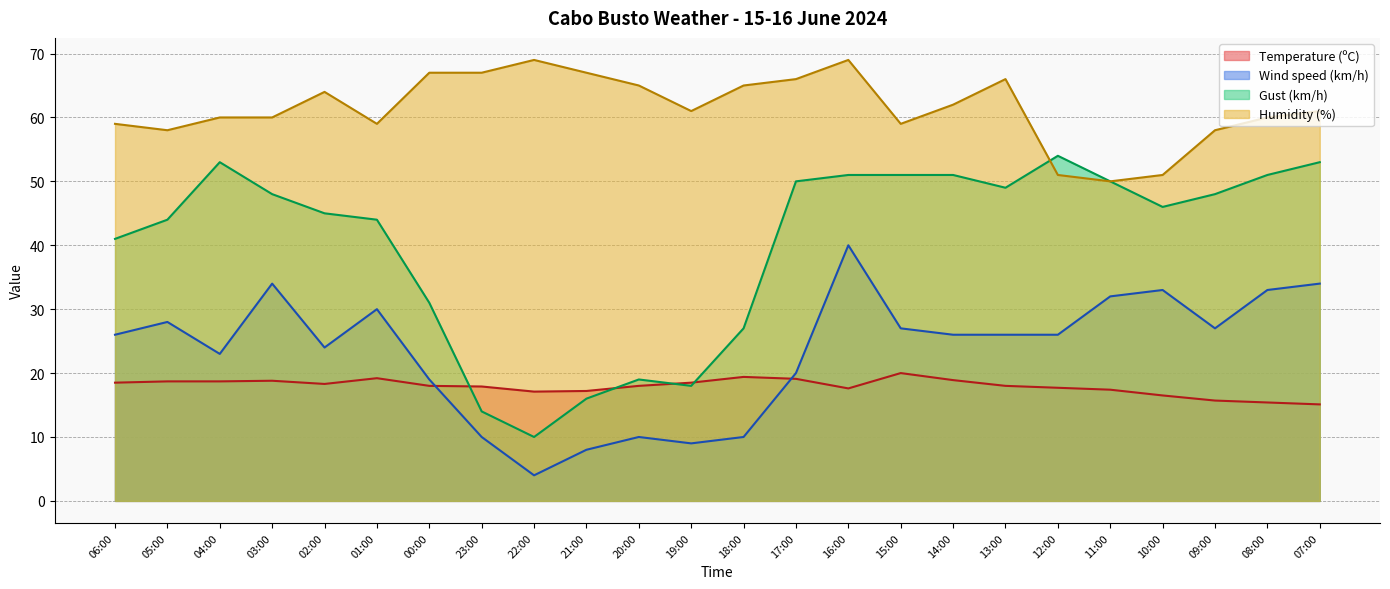

What is the total value across all series at 23:00?

108.9